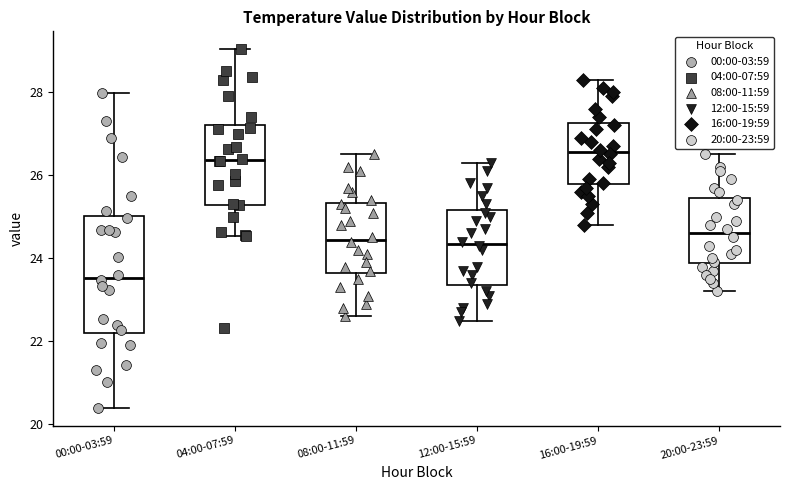

Reading left to right, read every box against the y-axis: the position of its median line, the range the box covers, and the ends of its whiskers. The values are not printed on the chart, so give them approximately, as read against the axis.

00:00-03:59: median 23.6, box 22.2 to 25.0, whiskers 20.4 to 28.0
04:00-07:59: median 26.4, box 25.2 to 27.2, whiskers 24.6 to 29.0
08:00-11:59: median 24.4, box 23.6 to 25.4, whiskers 22.6 to 26.6
12:00-15:59: median 24.4, box 23.4 to 25.2, whiskers 22.6 to 26.4
16:00-19:59: median 26.6, box 25.8 to 27.2, whiskers 24.8 to 28.4
20:00-23:59: median 24.6, box 23.8 to 25.4, whiskers 23.2 to 26.6